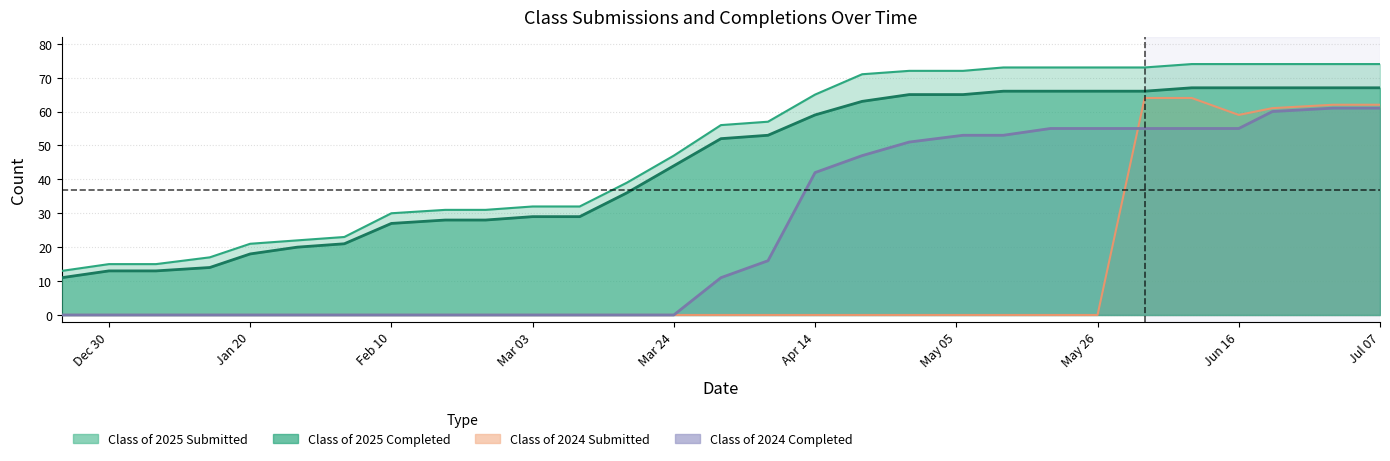

Which series has the largest total across all categories?

Class of 2025 Submitted